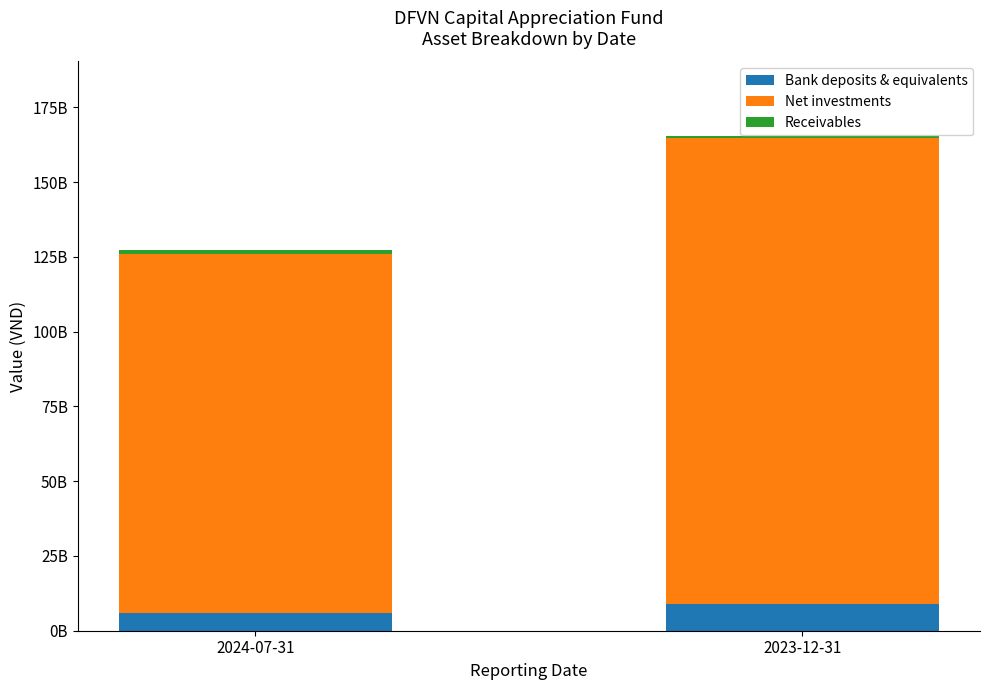

The value of Bank deposits & equivalents at 2023-12-31 is 8799739825. True or false?

True